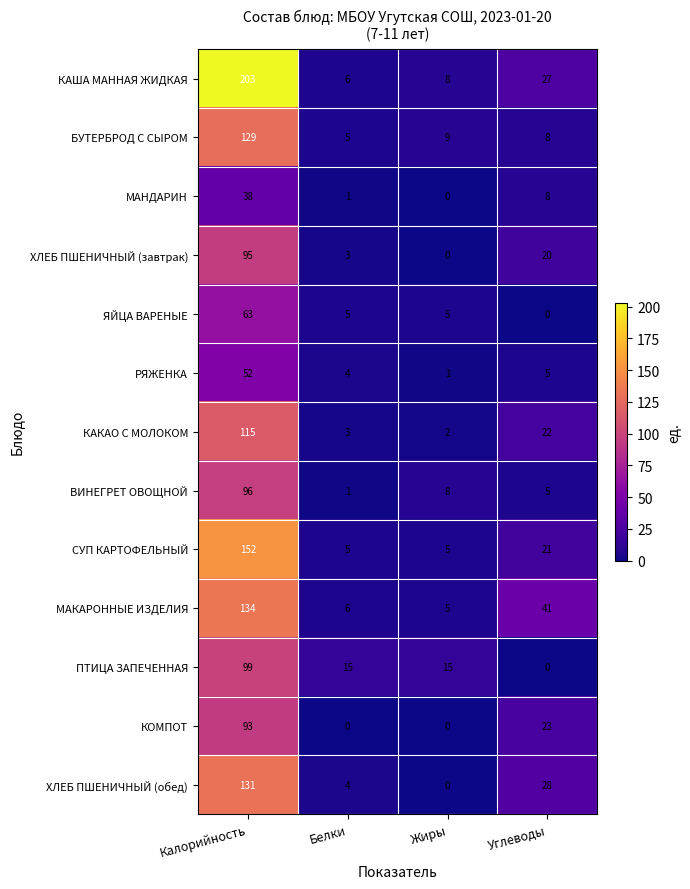

At how many categories does at least one series exceed 119?

1